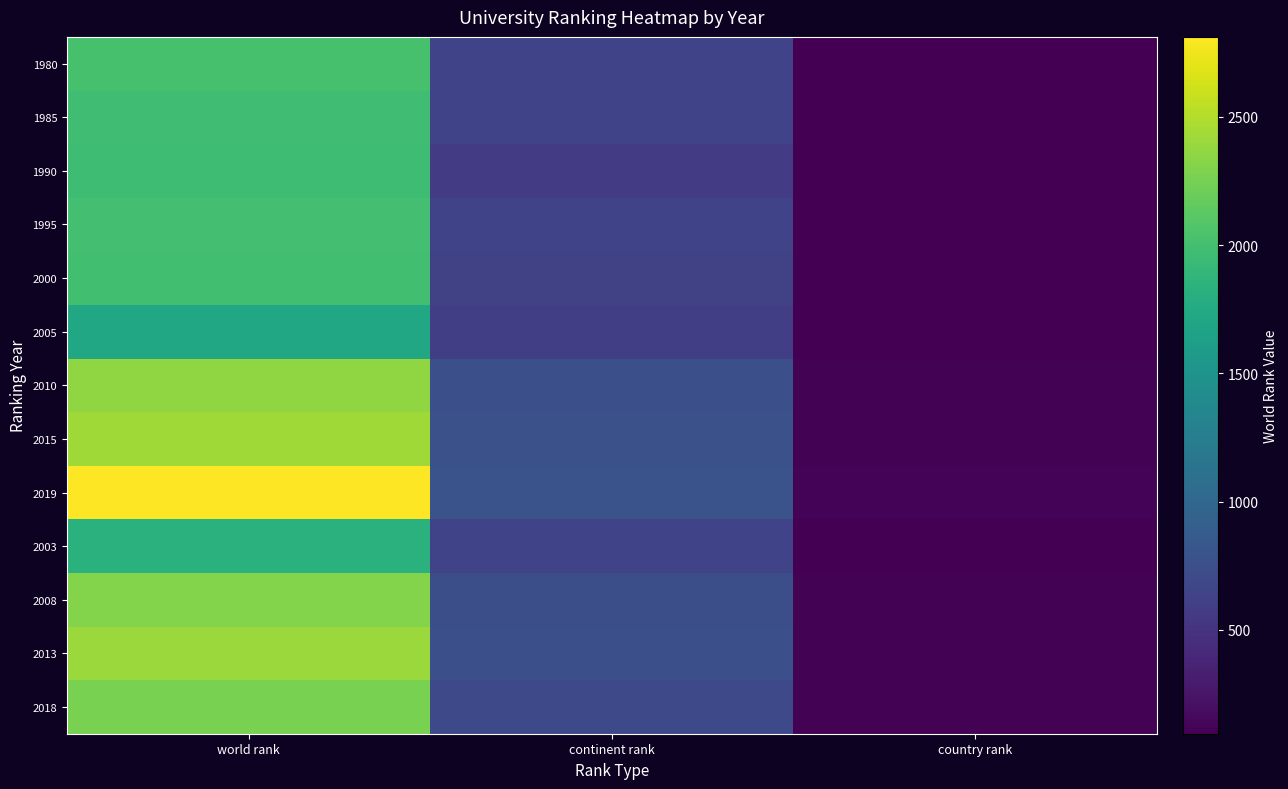

Count the 2018 values in the range 112 to 2269.

3